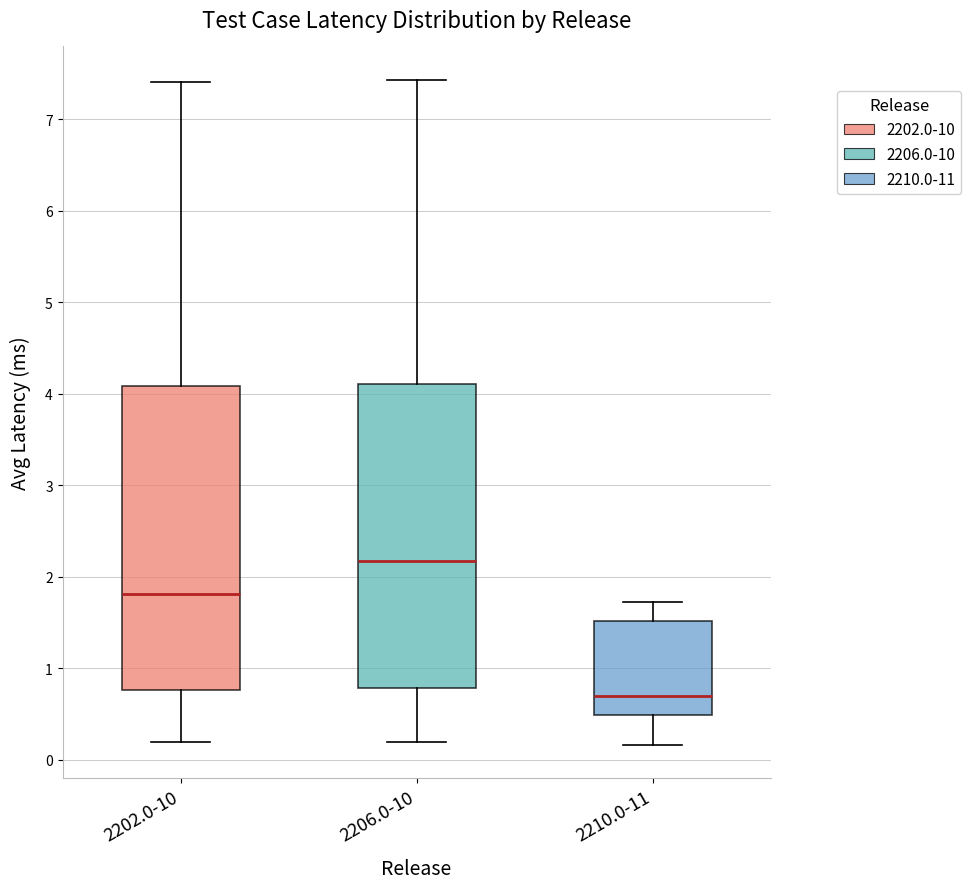

Reading left to right, transcribe this box plot: for each box, give where its median line is, the range the box spans, and where its two whiskers end, as read against the y-axis. The values are not printed on the chart, so give them approximately, as read against the axis.

2202.0-10: median 1.8, box 0.8 to 4.1, whiskers 0.2 to 7.4
2206.0-10: median 2.2, box 0.8 to 4.1, whiskers 0.2 to 7.4
2210.0-11: median 0.7, box 0.5 to 1.5, whiskers 0.2 to 1.7